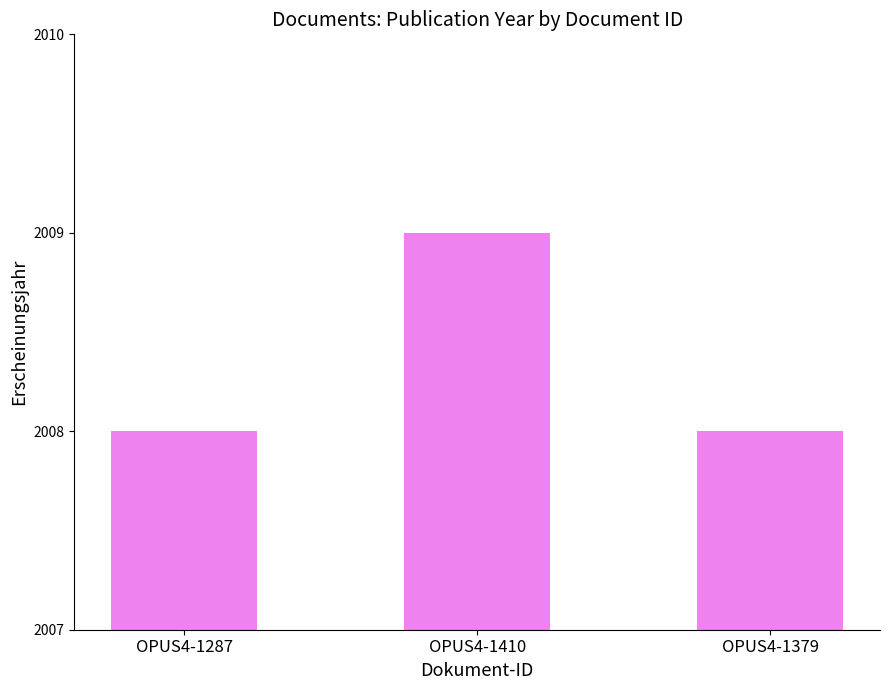

At which category does the chart reach its peak across all series?

OPUS4-1410